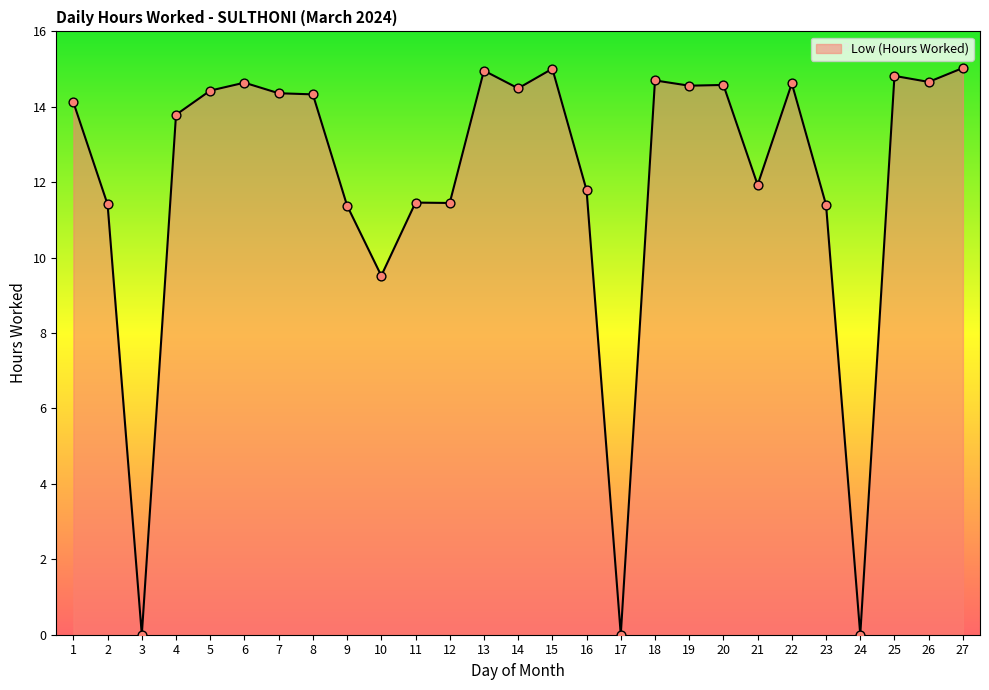

Between 12 and 20, which is larger?

20